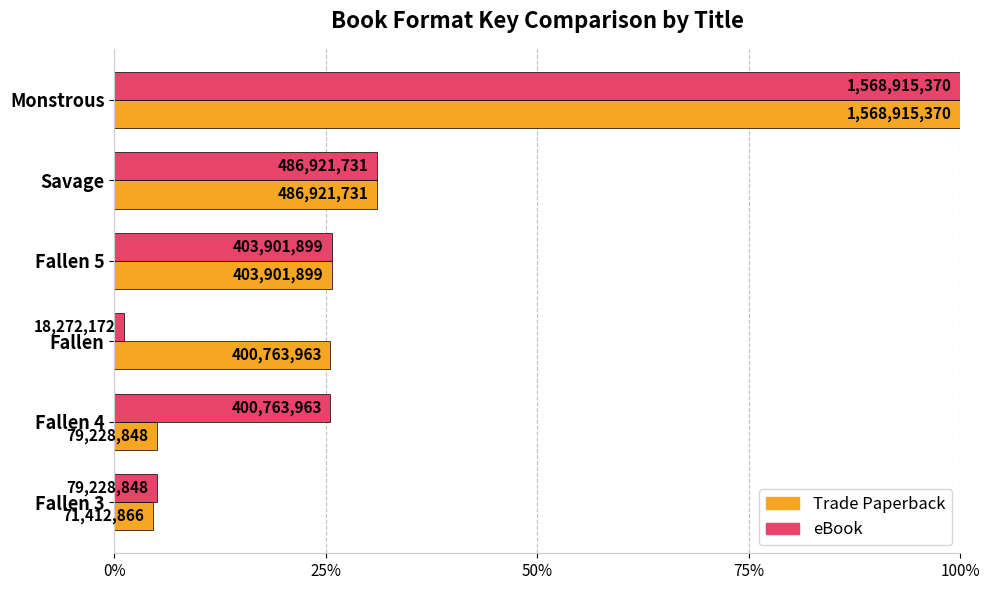

How many bars are there in total?

12